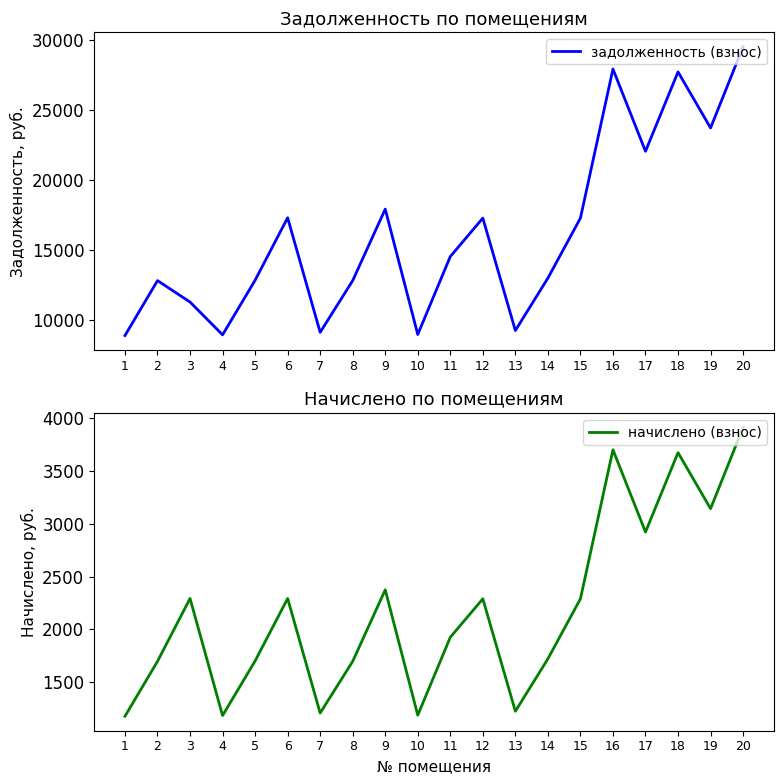

At which category does the chart reach its peak across all series?

20